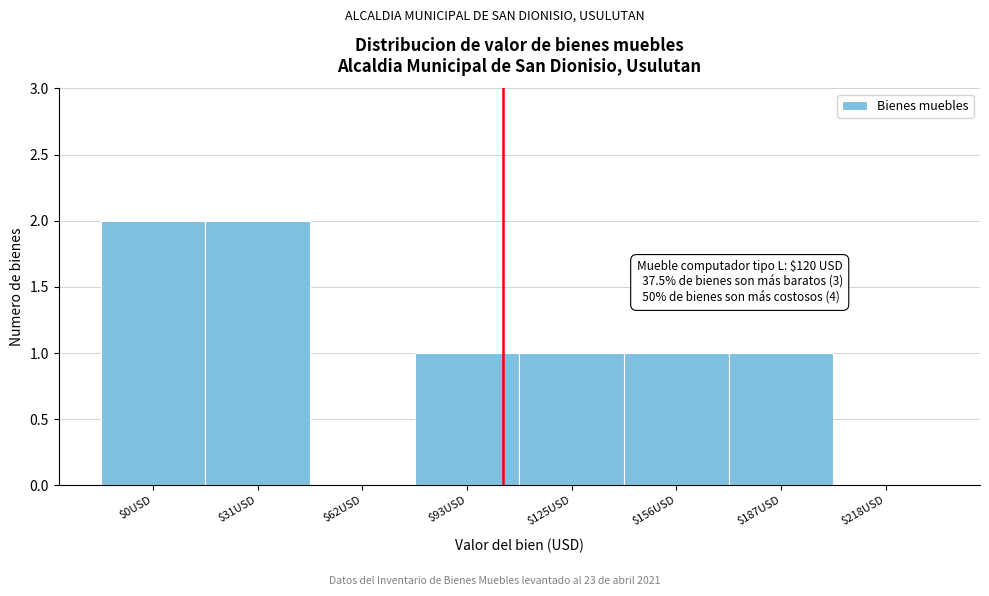

Is it true that the value at $93USD is 1?

True